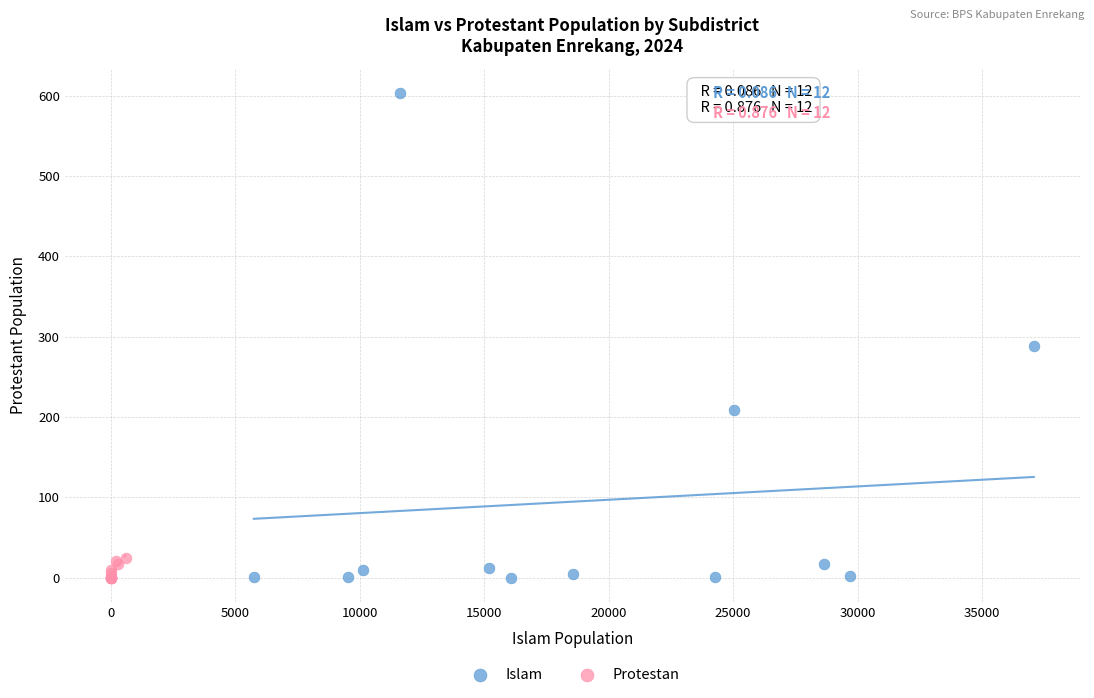

Which series reaches the maximum Y coordinate?

Islam